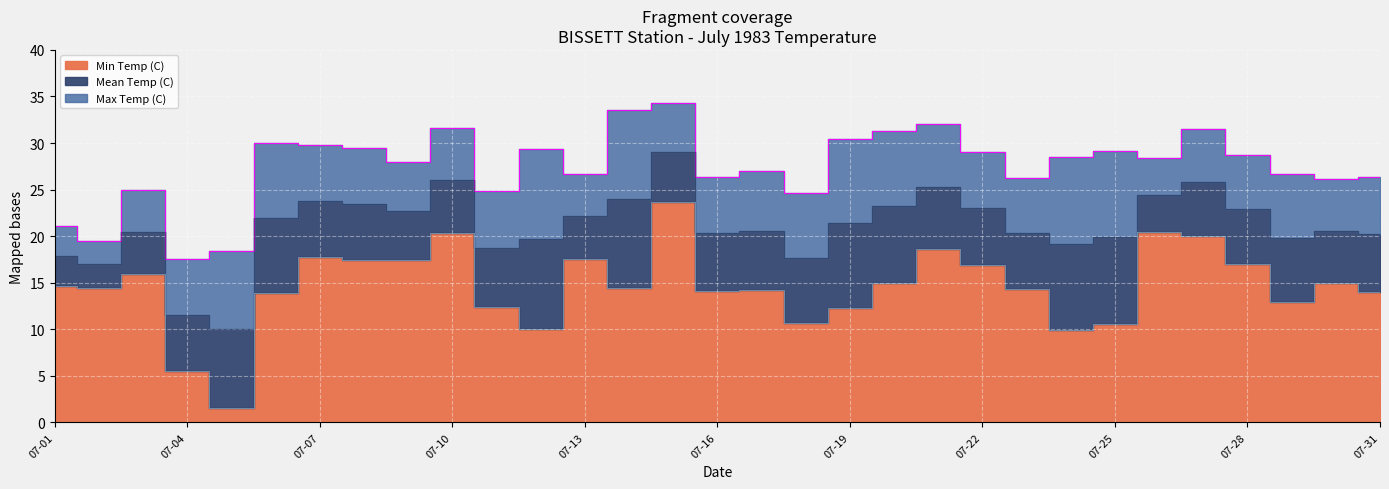

List the labels in order of Max Temp (C) value, largest first.

07-15, 07-14, 07-21, 07-10, 07-27, 07-20, 07-19, 07-06, 07-07, 07-08, 07-12, 07-25, 07-22, 07-28, 07-24, 07-26, 07-09, 07-17, 07-13, 07-29, 07-16, 07-31, 07-23, 07-30, 07-03, 07-11, 07-18, 07-01, 07-02, 07-05, 07-04